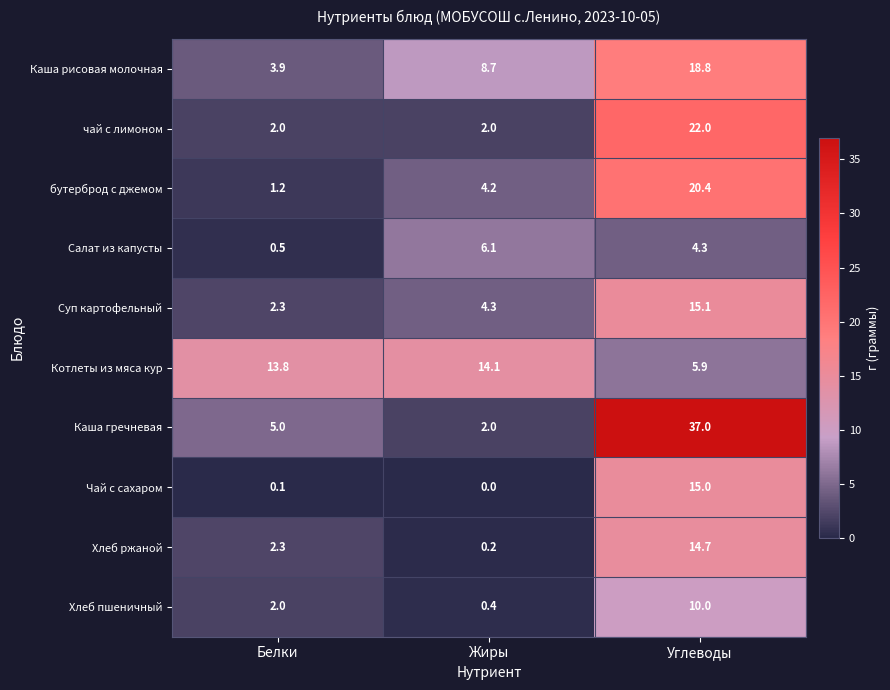

List the series in order of their peak value, highest first.

Каша гречневая, чай с лимоном, бутерброд с джемом, Каша рисовая молочная, Суп картофельный, Чай с сахаром, Хлеб ржаной, Котлеты из мяса кур, Хлеб пшеничный, Салат из капусты